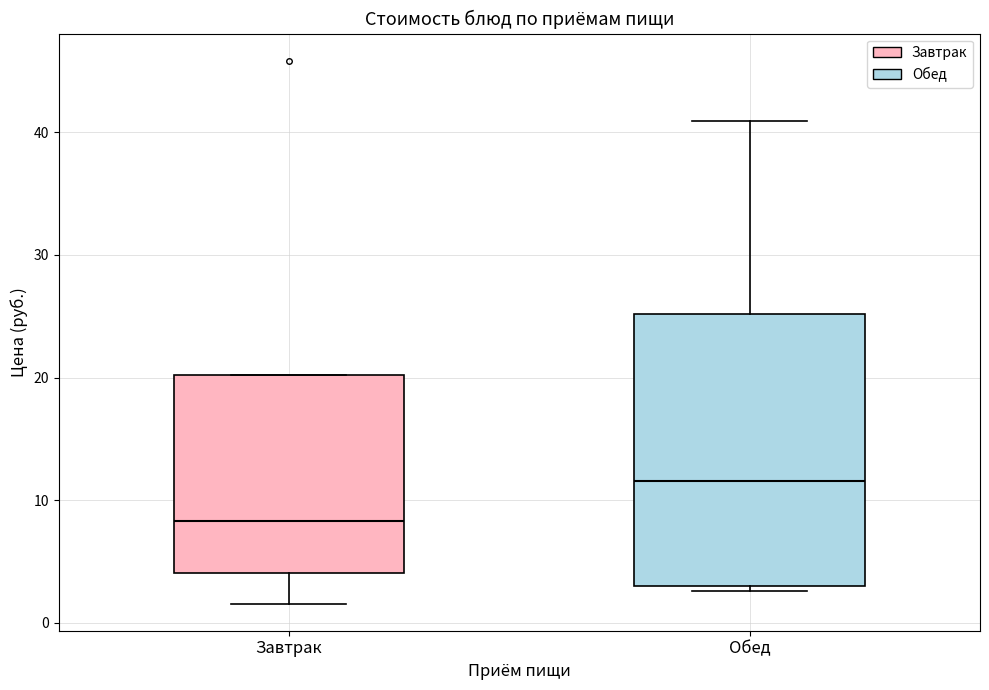

Which box has the highest median line?

Обед